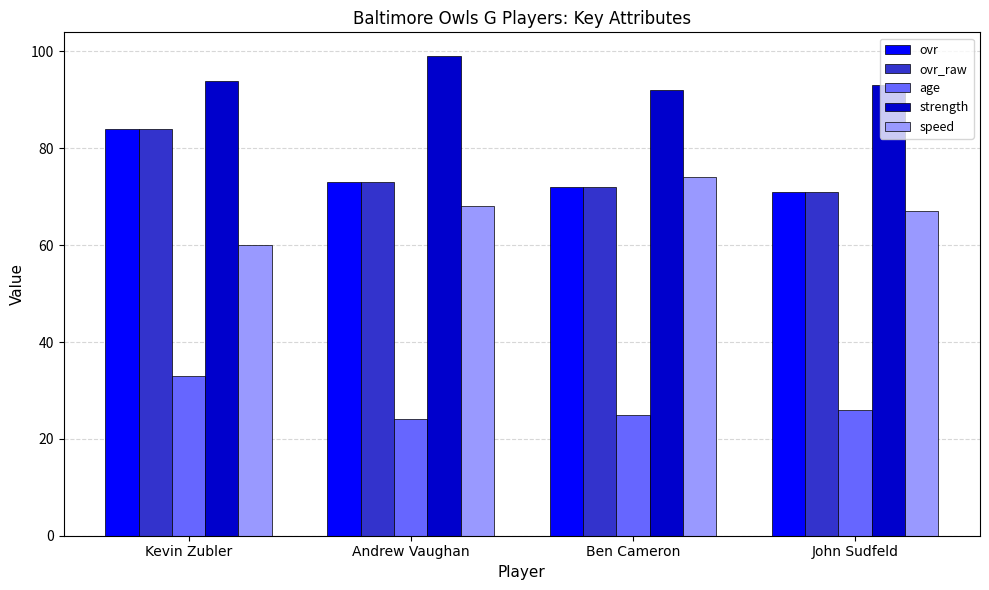

What is the value of the ovr bar at the 3rd from the left?

72